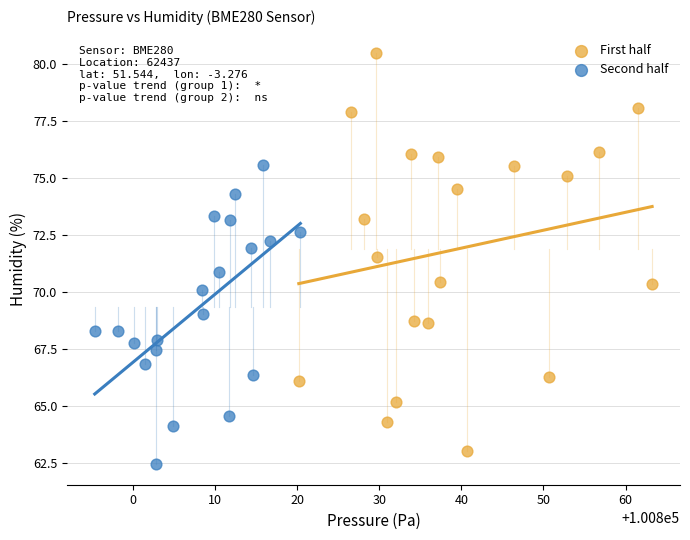

Which series contains the lowest Y value?

Second half